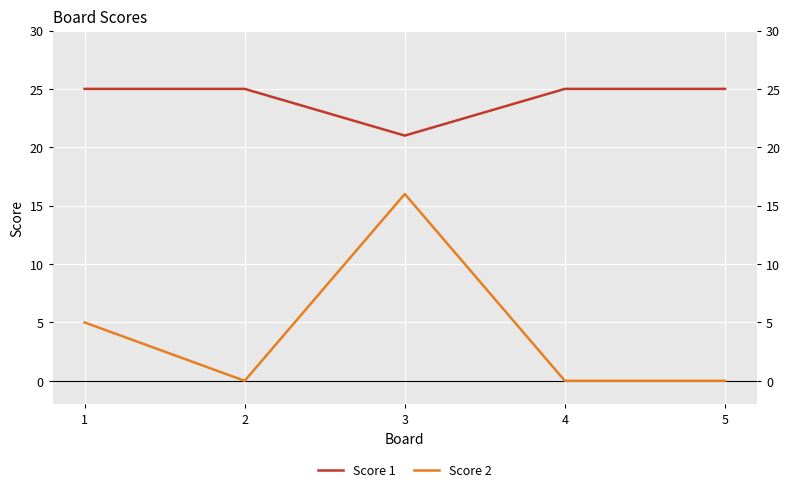

What is the value of the Score 2 point at the 3rd from the left?

16